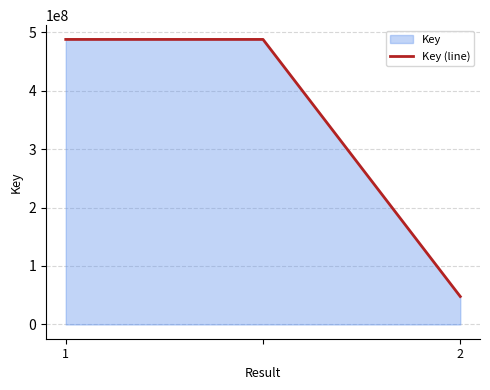

What is the greatest value displayed?

487495581